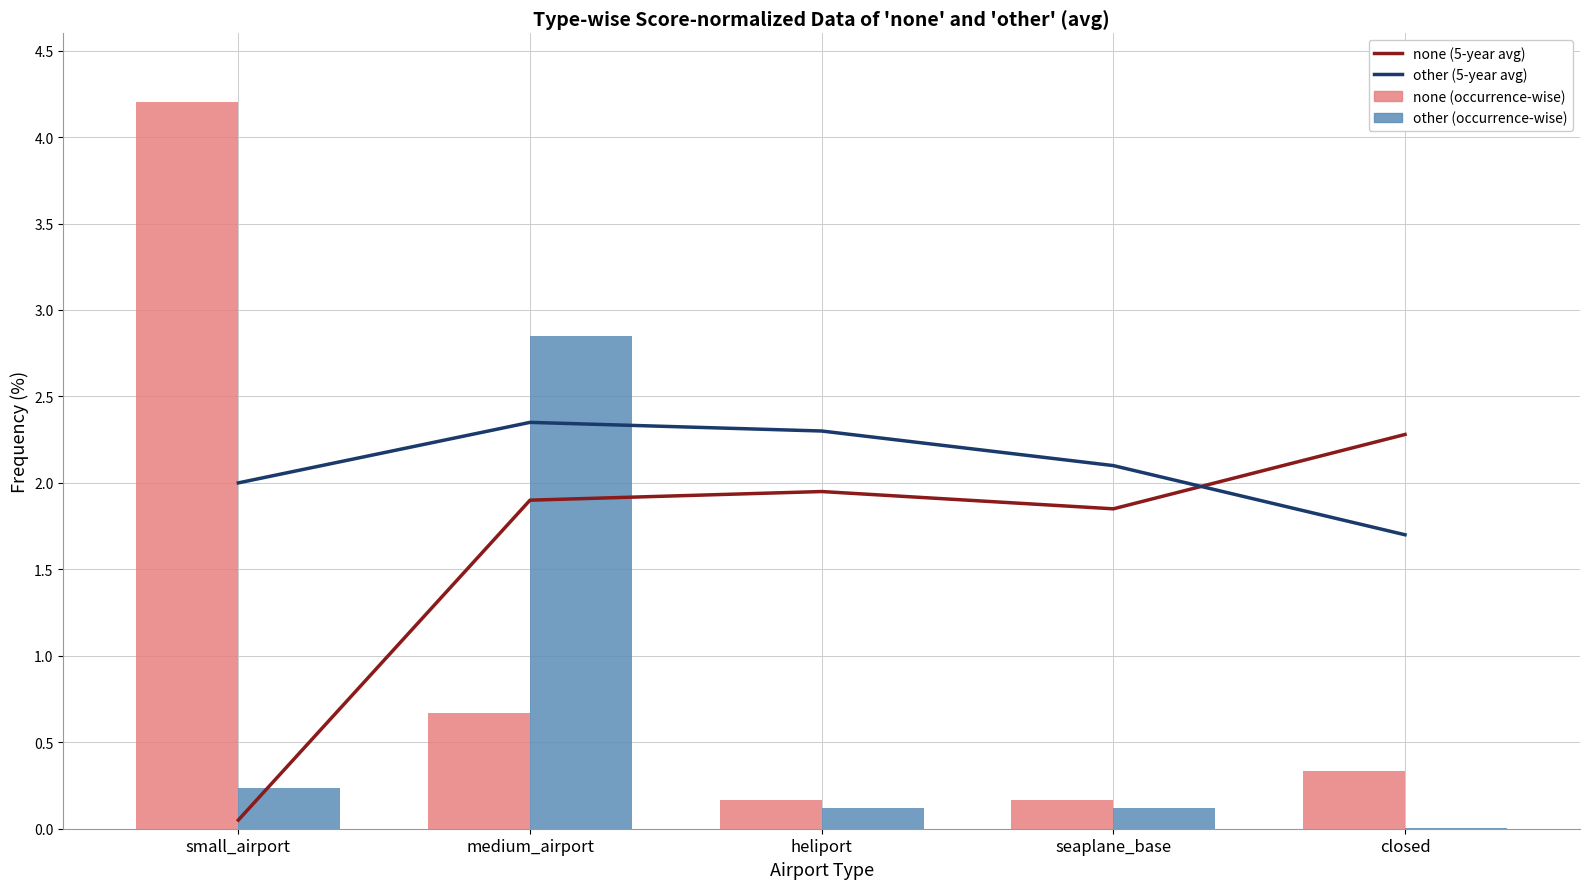

What is the total value across all series at heliport?

4.5